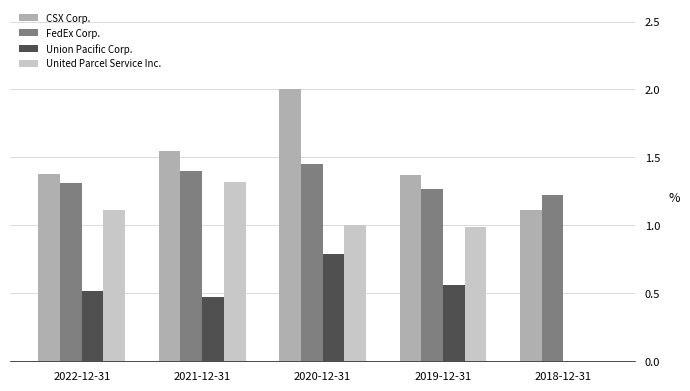

What is the maximum value shown in the chart?

2.0